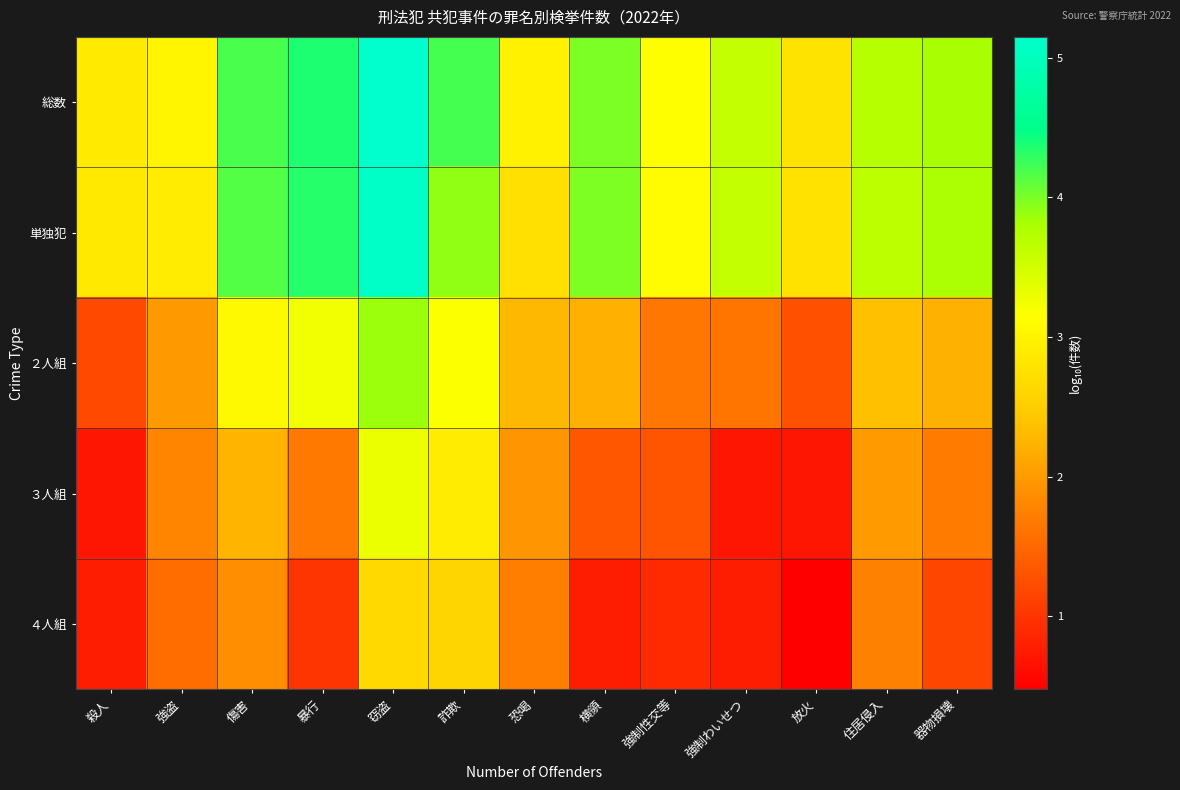

What is the total value across all series at 恐喝?

11.7